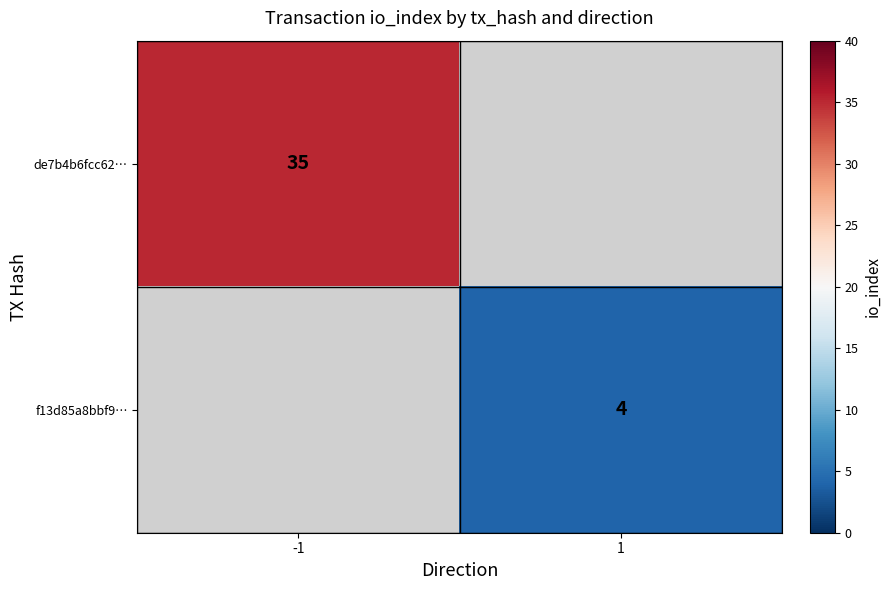

True or false: f13d85a8bbf9… has a value of 6.9 at 1.

False